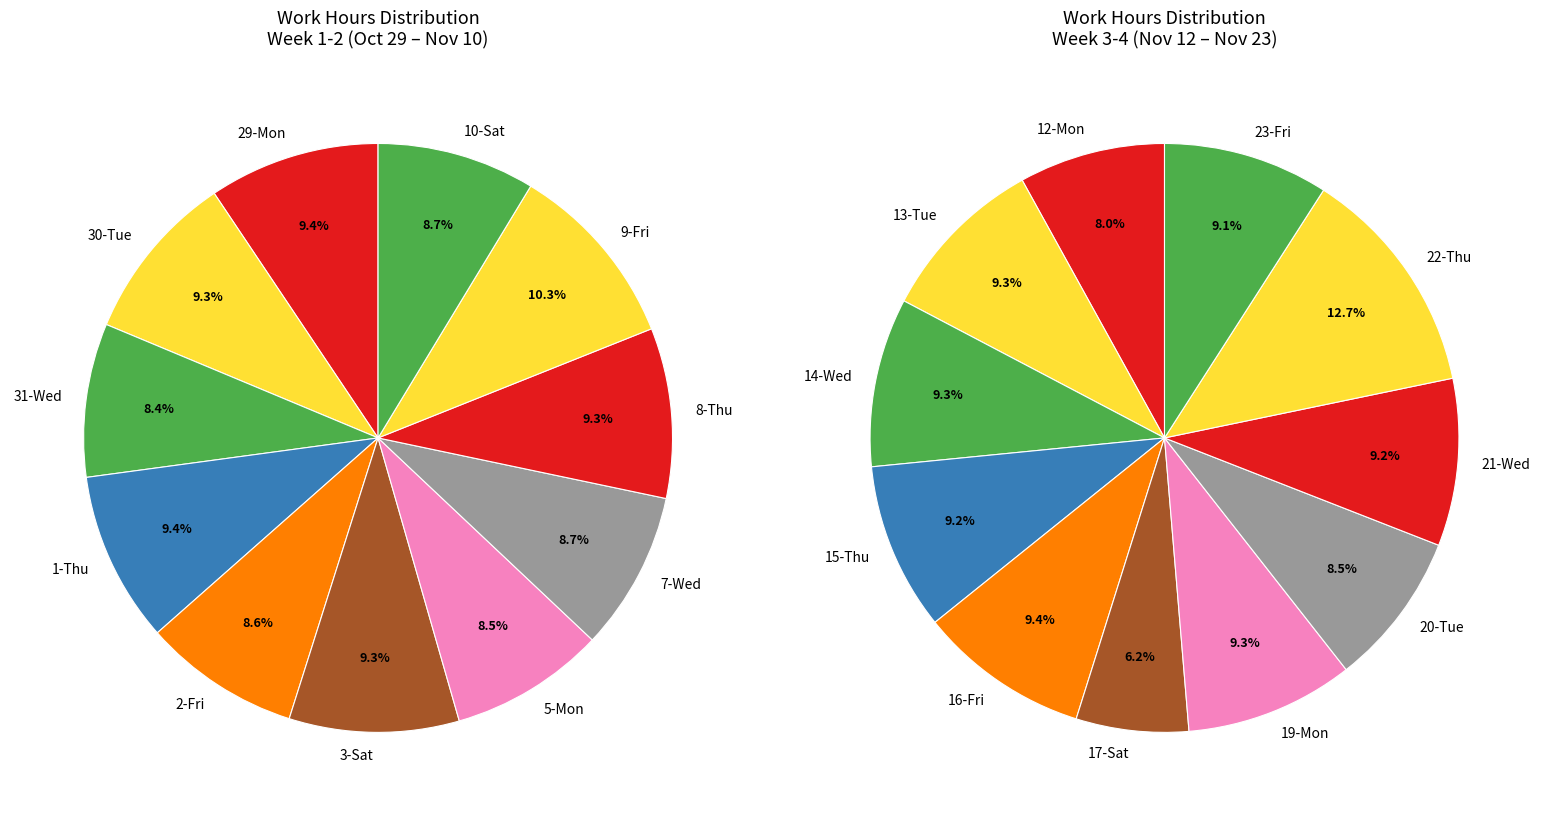

To the nearest percent, what is the difference between the 12-Mon and 29-Mon slice percentages?

1%